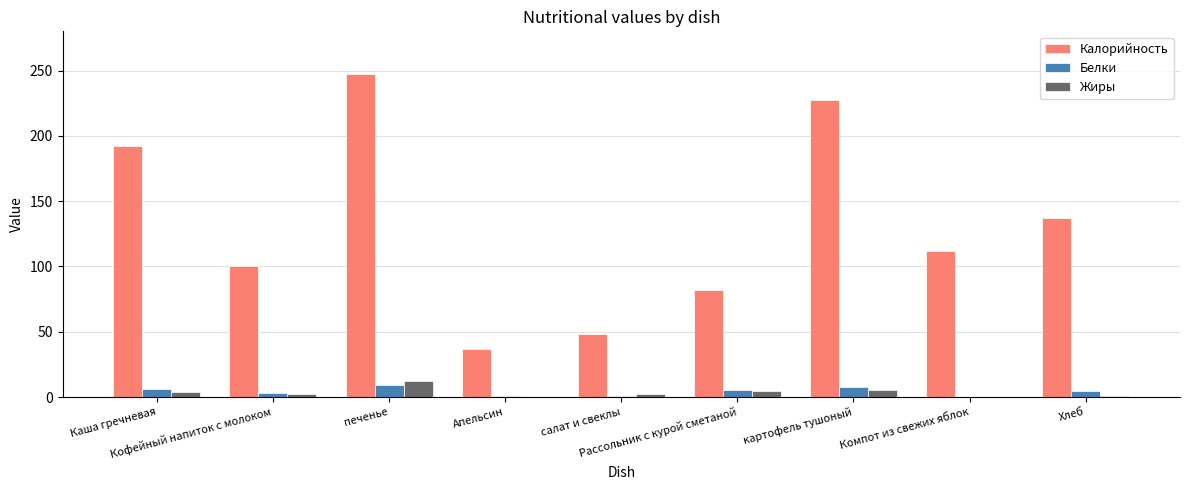

How many categories are shown in the chart?

9